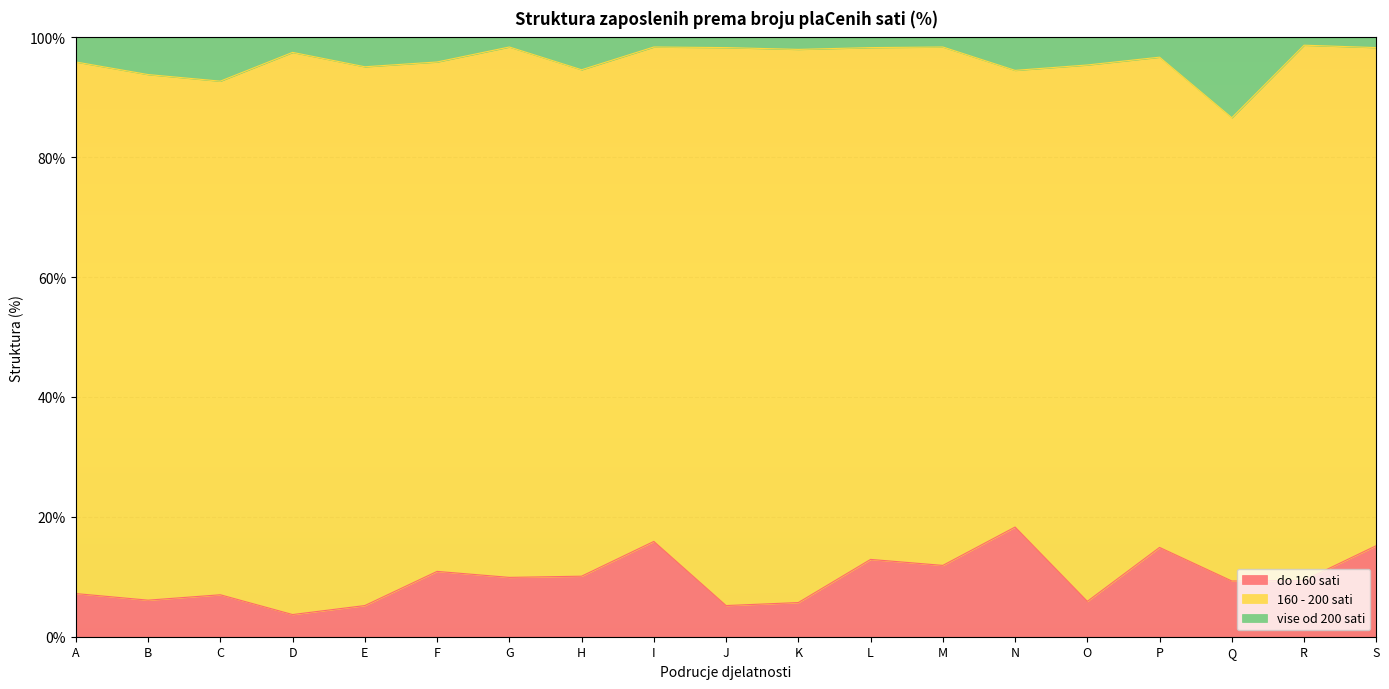

At which category is the sum across all series the highest?

I